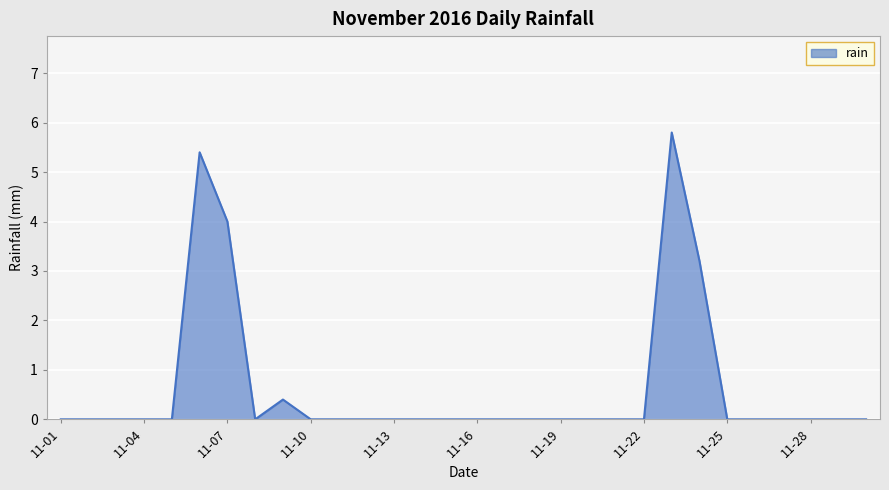

What is the greatest value displayed?

5.8